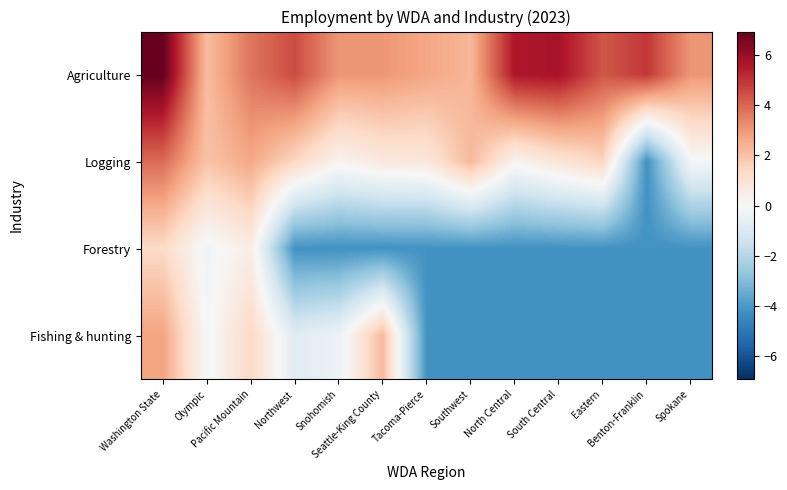

At Olympic, list the series in order from smallest to largest.

Forestry, Fishing & hunting, Logging, Agriculture